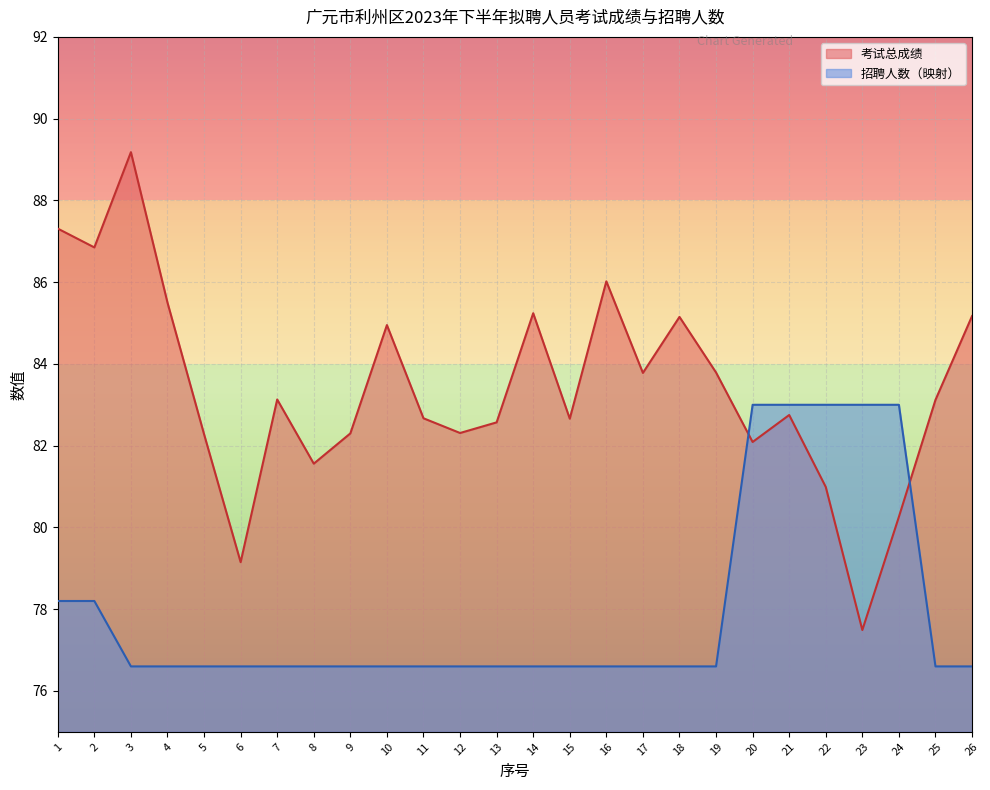

At which category is the sum across all series the highest?

3